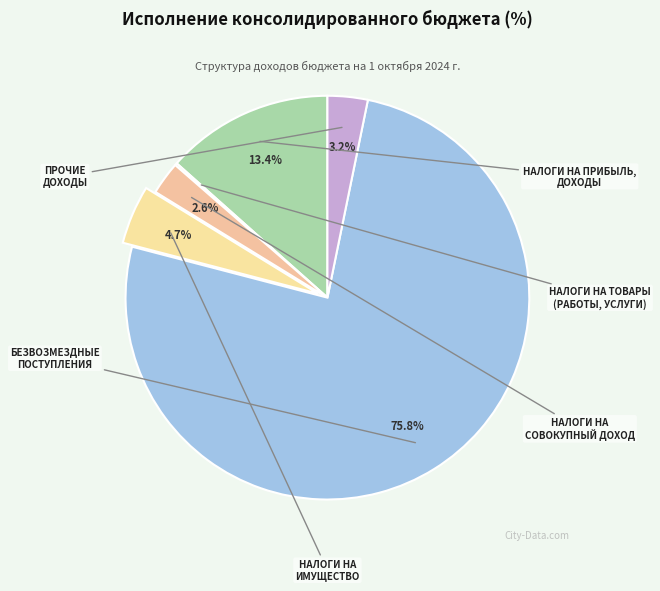

What is the majority slice?

БЕЗВОЗМЕЗДНЫЕ ПОСТУПЛЕНИЯ